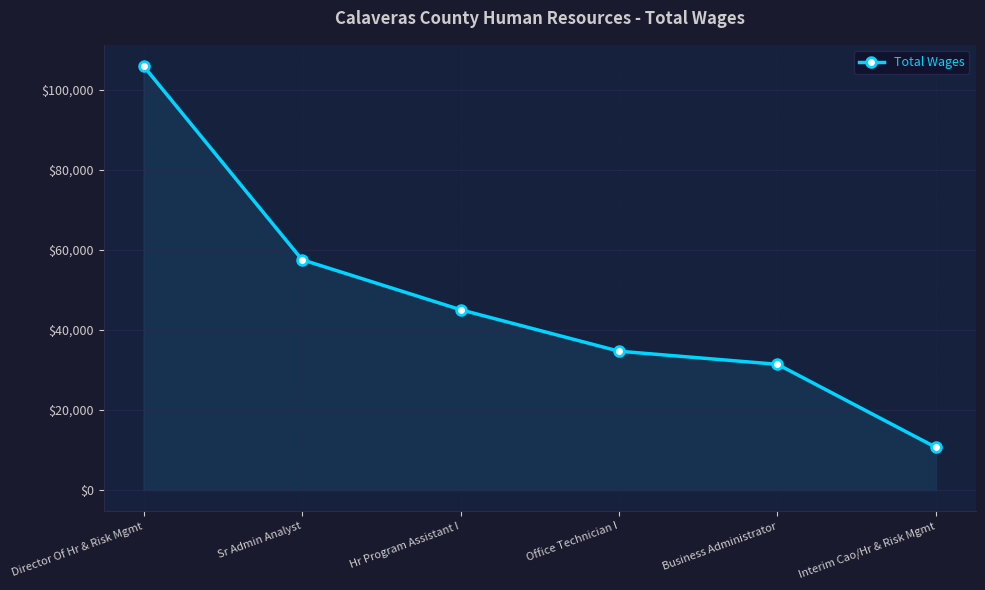

What is the change in value from Director Of Hr & Risk Mgmt to Hr Program Assistant I?

-60903